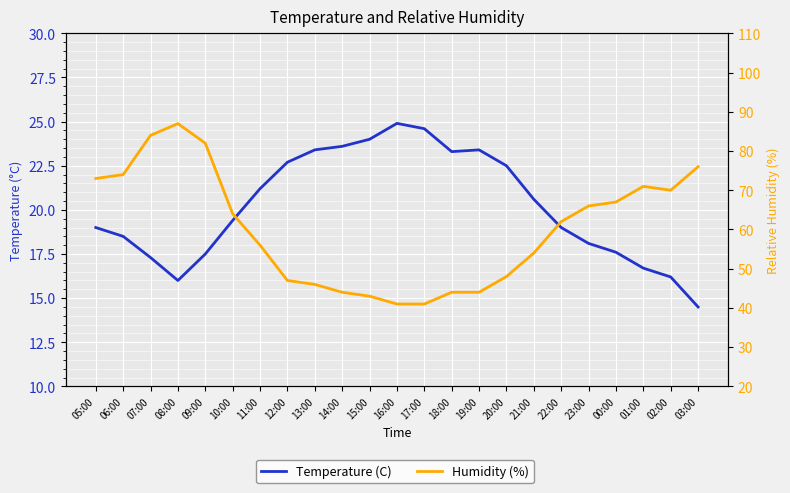

What is the difference between the maximum and minimum values in the Temperature (C) series?

10.4